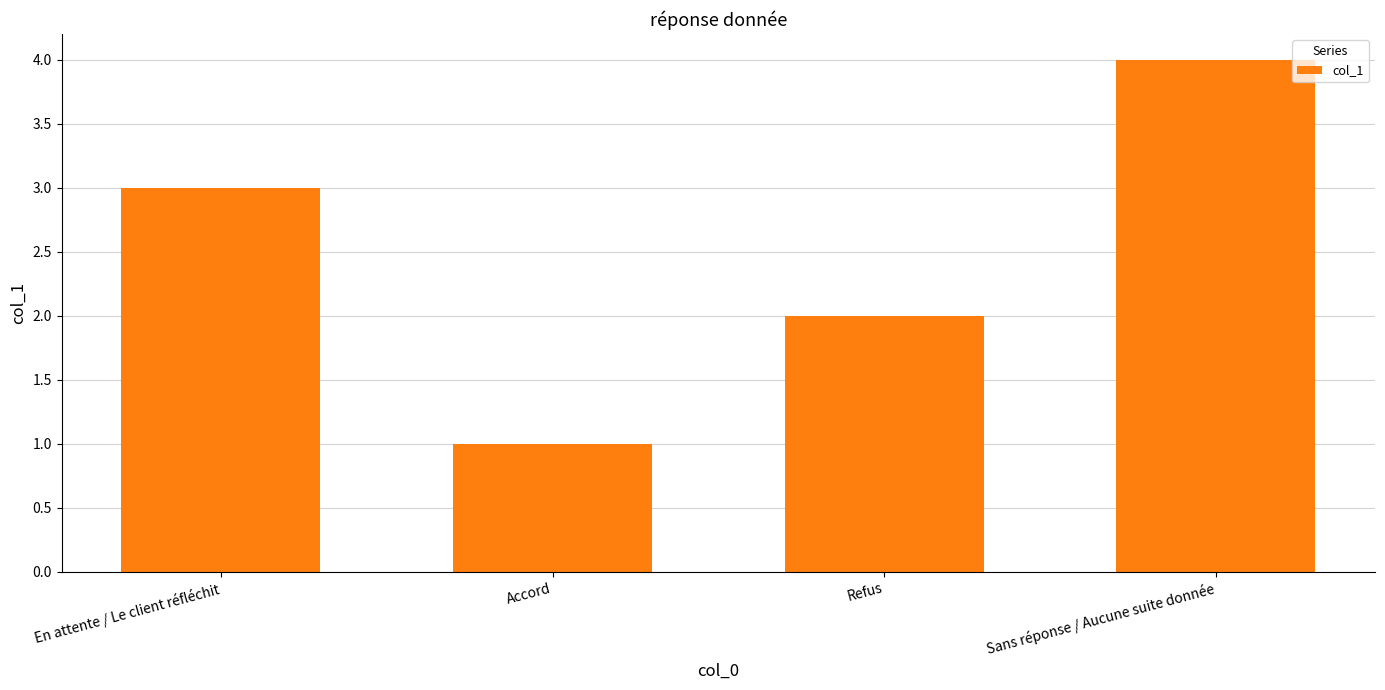

What is the difference between the second highest and second lowest values?

1